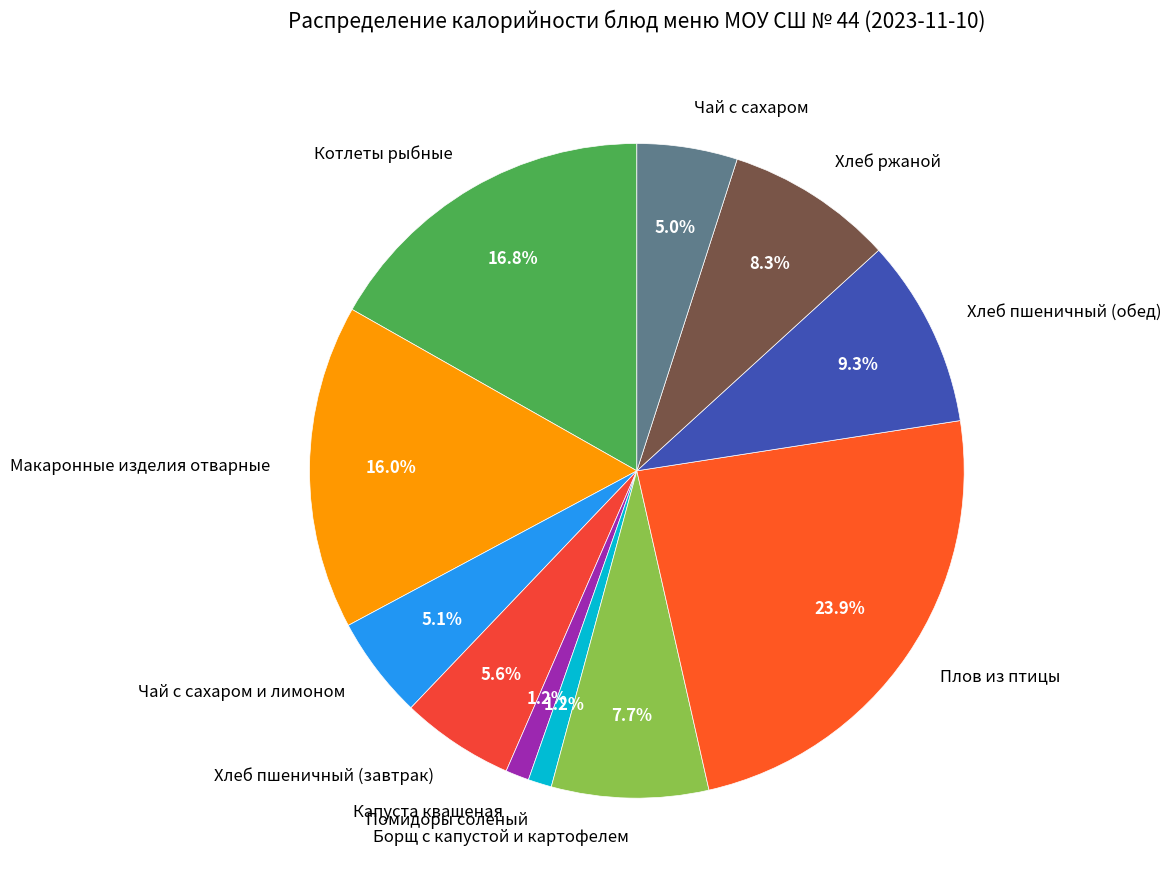

To the nearest percent, what percentage of the pie is Помидоры соленый?

1%